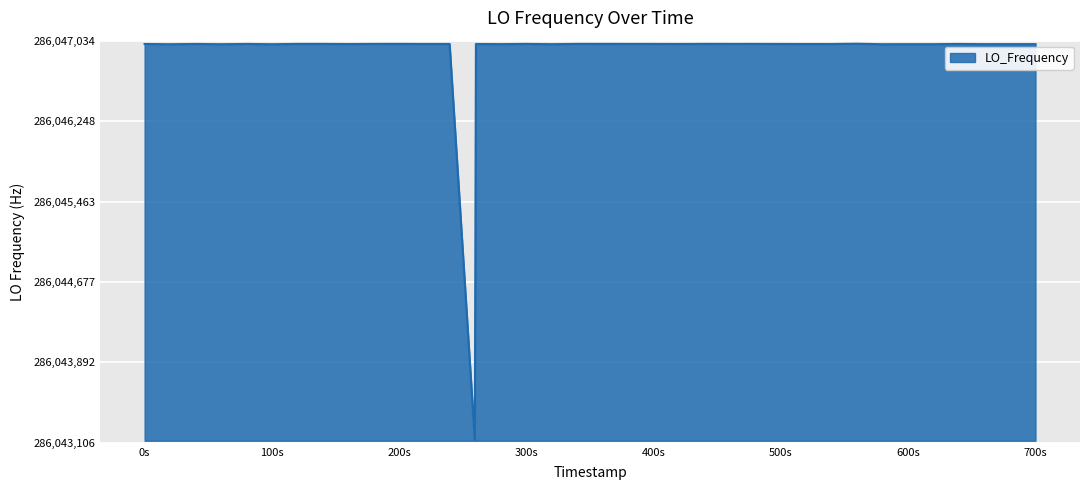

What is the difference between the maximum and minimum values?

3868.0